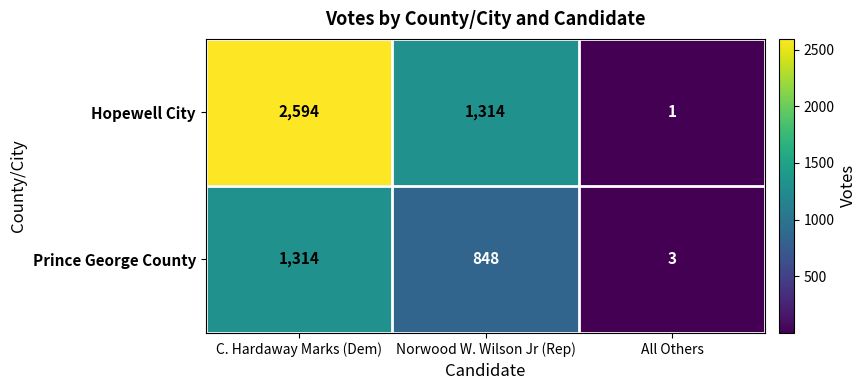

Count the number of data series in this chart.

2